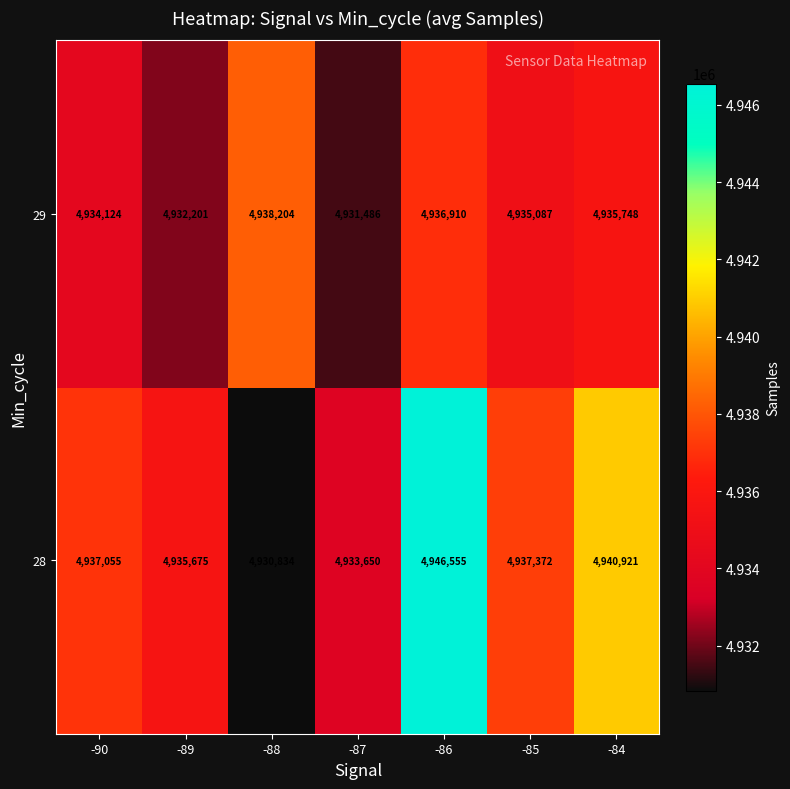

True or false: 29 has a value of 1541353 at -87.

False